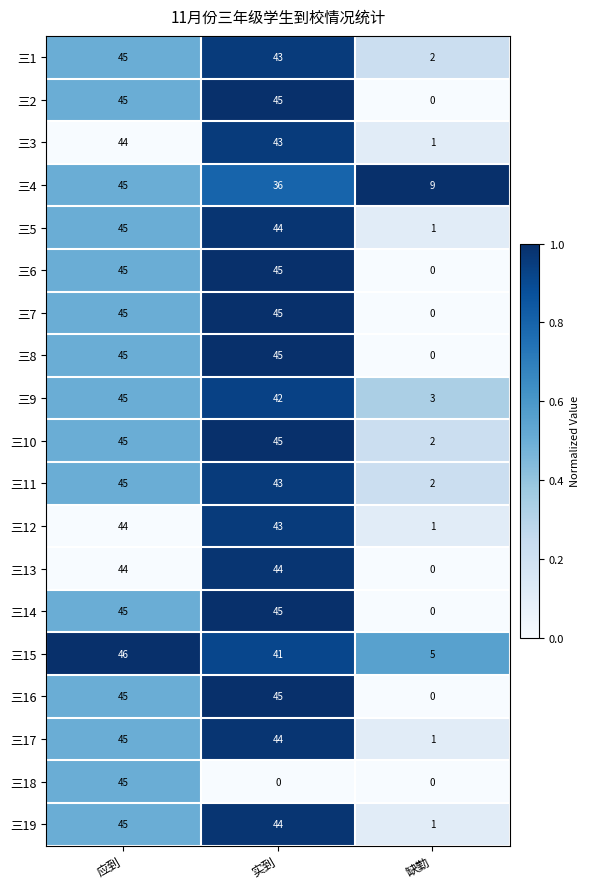

What is the difference between the highest and lowest values at 实到?

45